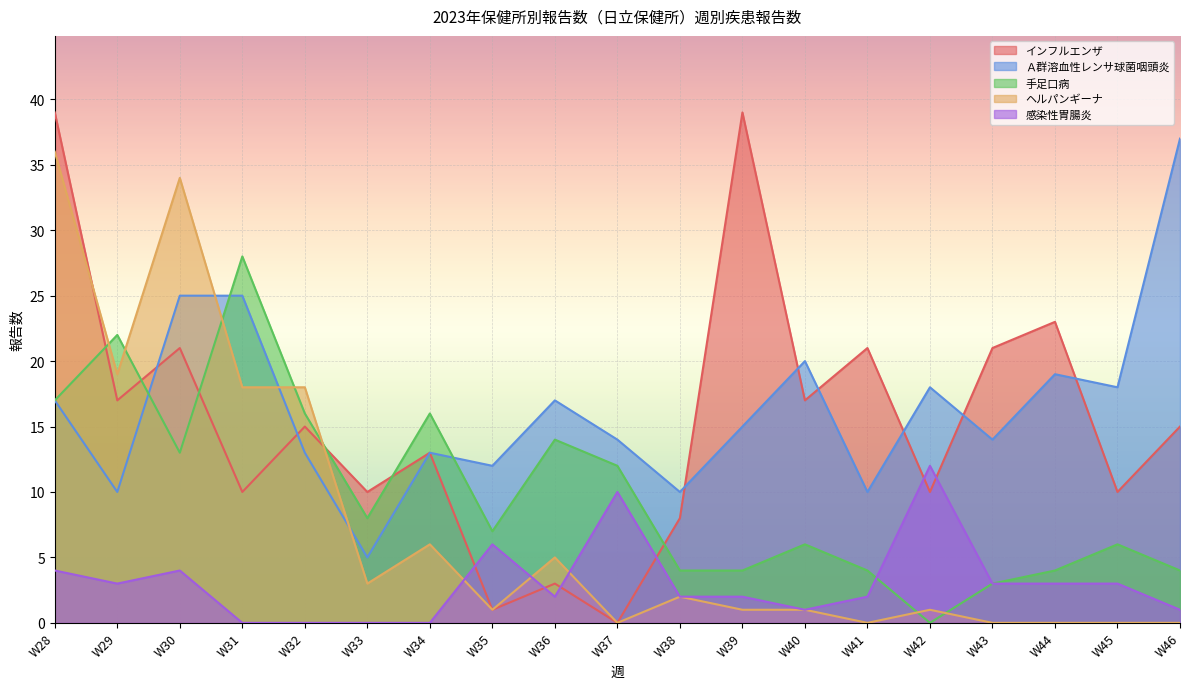

What is the difference between the maximum and minimum values in the 手足口病 series?

28